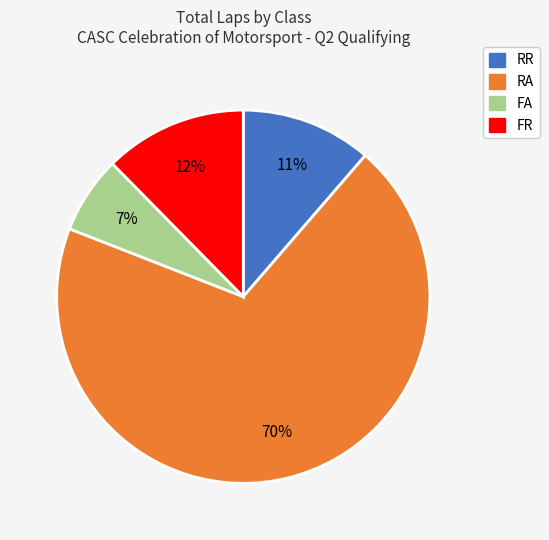

Does any single category account for the majority?

Yes